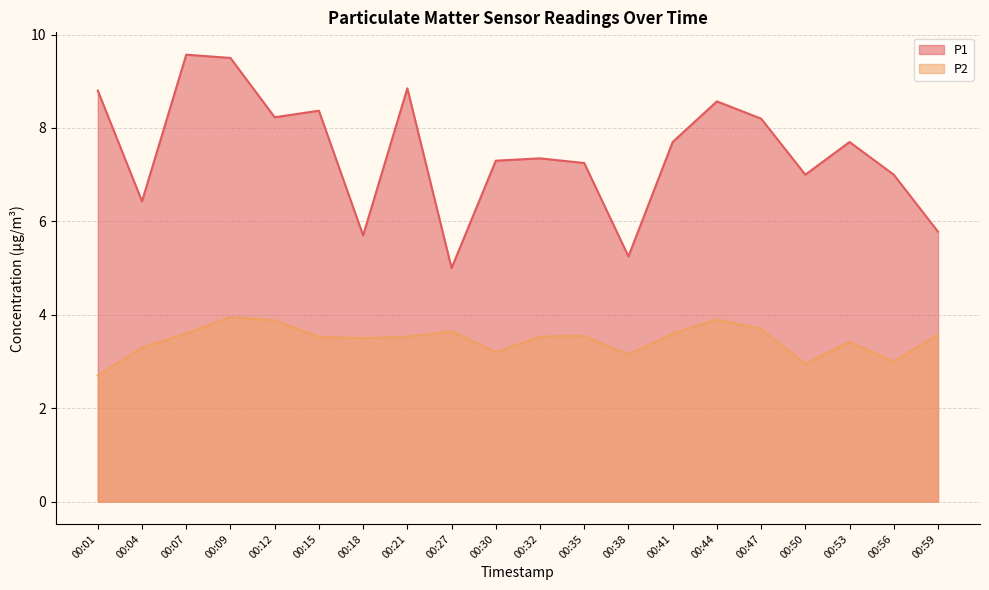

What is the approximate value of P1 at 00:56?

7.0